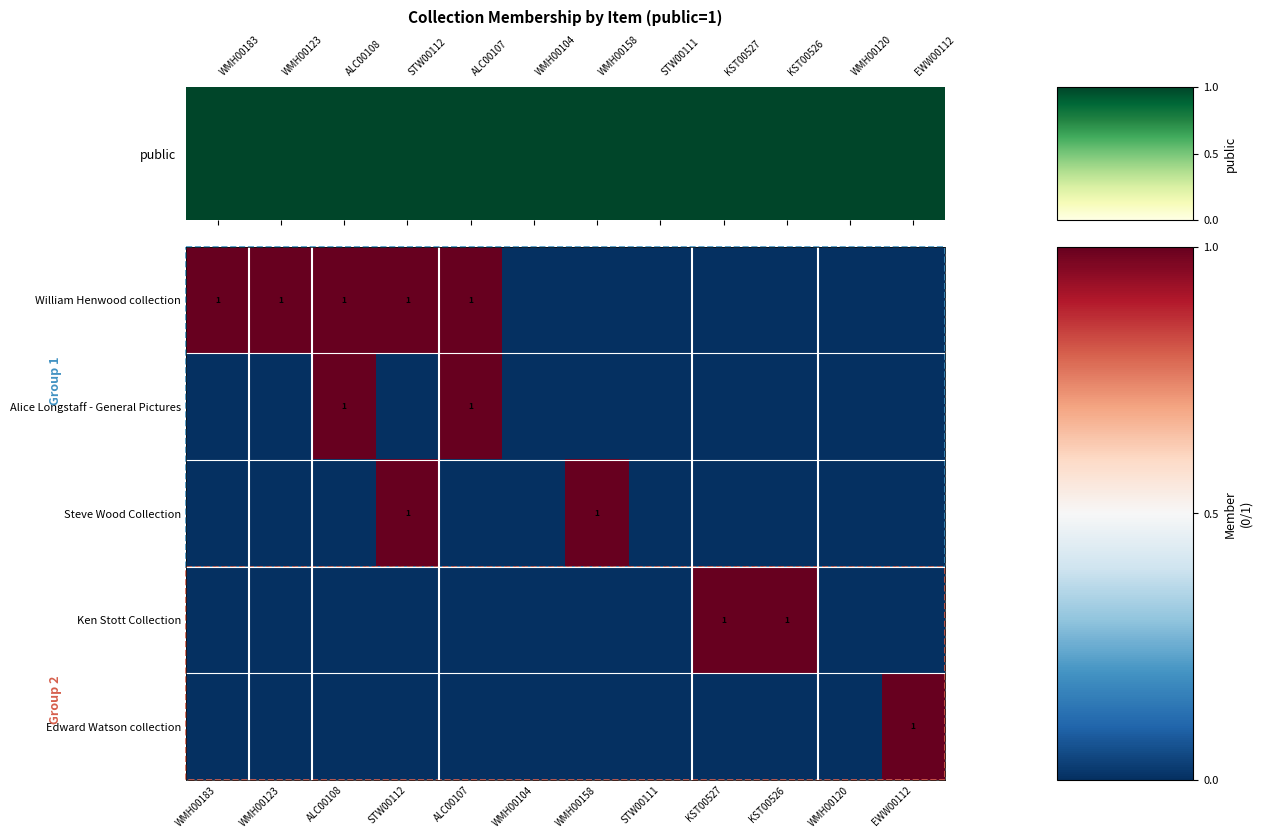

How many values in the Edward Watson collection series exceed 0?

1